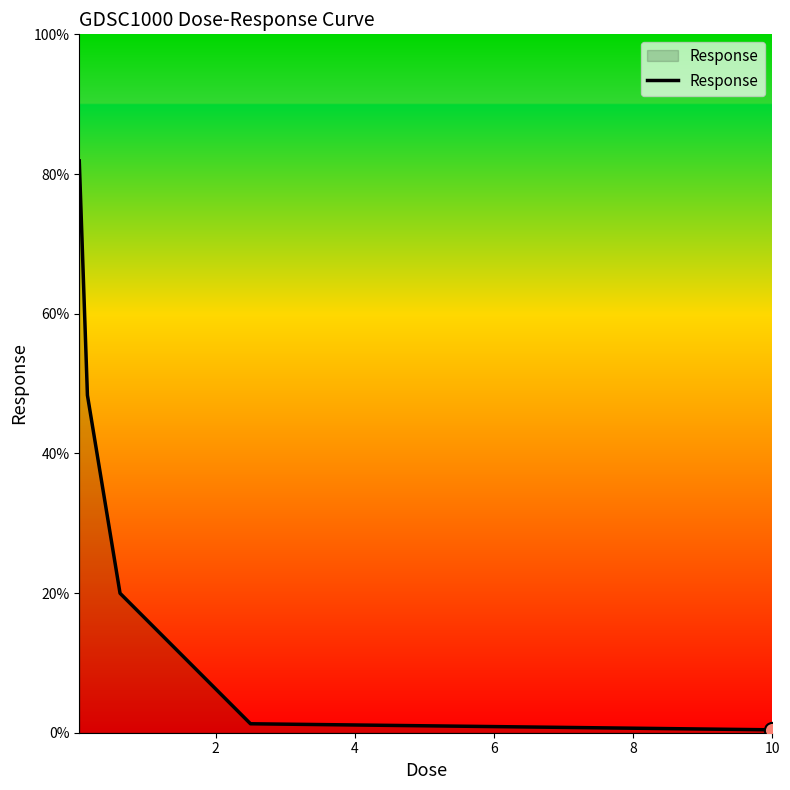

True or false: the data has more than 0 interior local peaks.

False